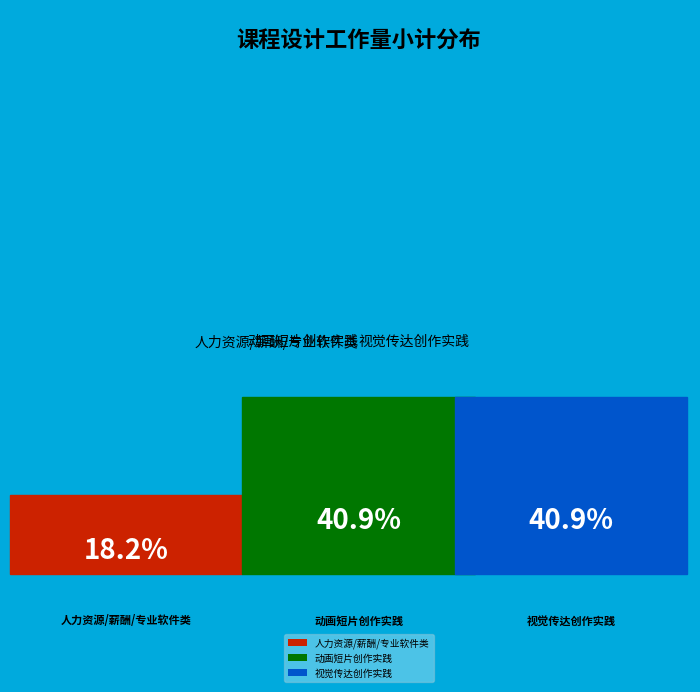

How many segments does this pie chart have?

3